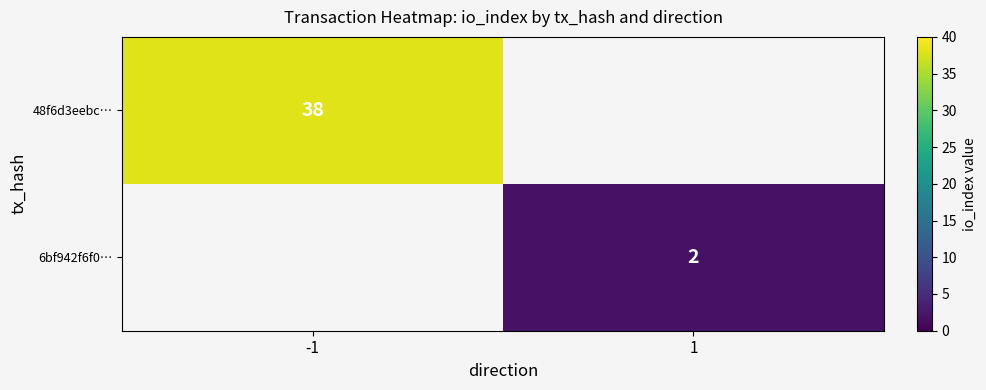

Which category has the highest value across all series?

-1